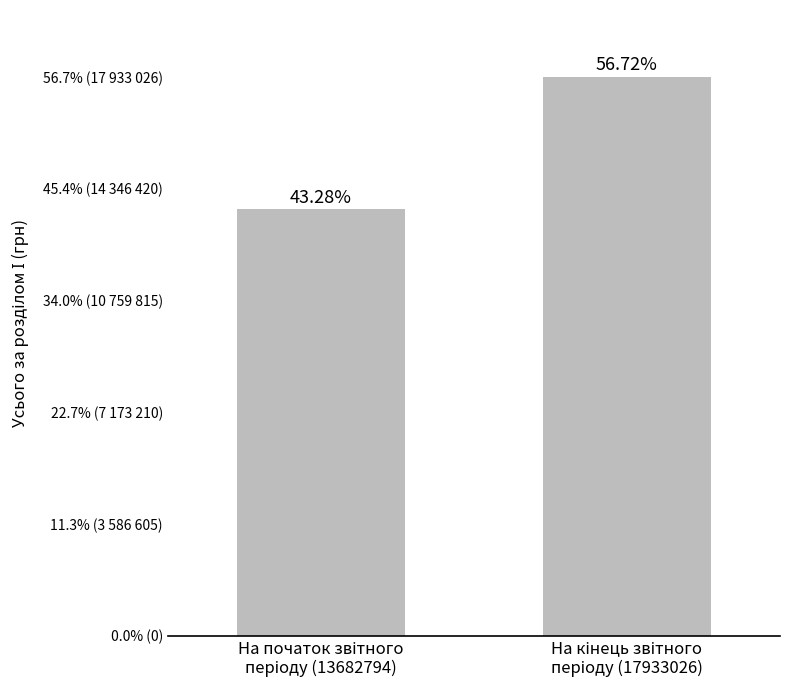

Are the bars horizontal?

No